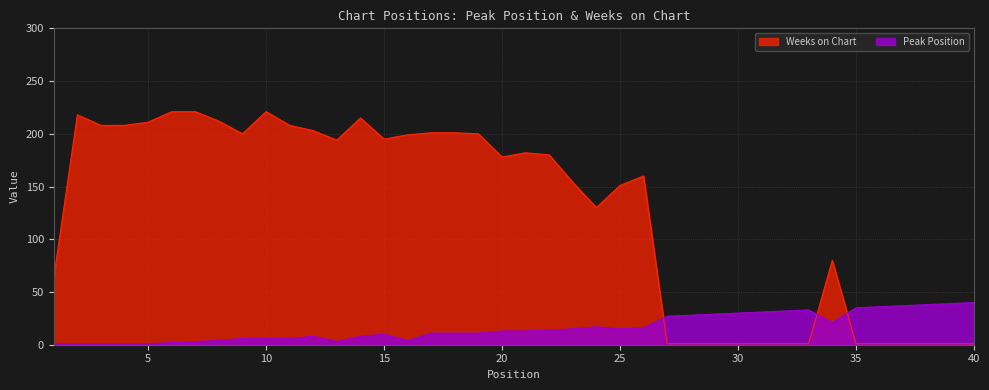

True or false: Weeks on Chart has more than 1 points higher than both neighbors.

True